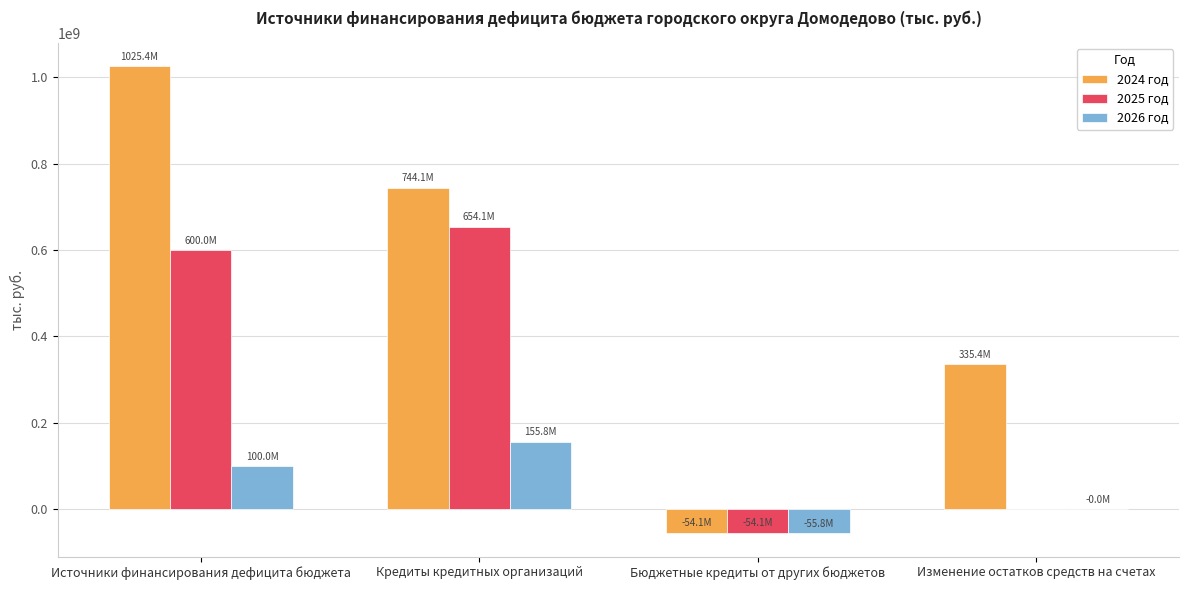

At which category is the sum across all series the highest?

Источники финансирования дефицита бюджета